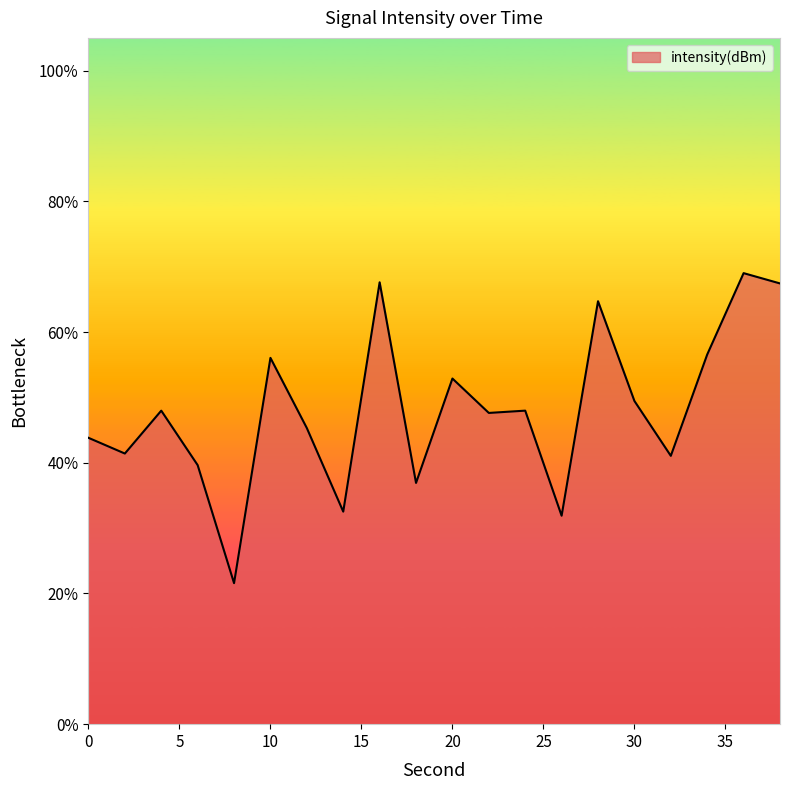

What is the minimum value shown in the chart?

21.6